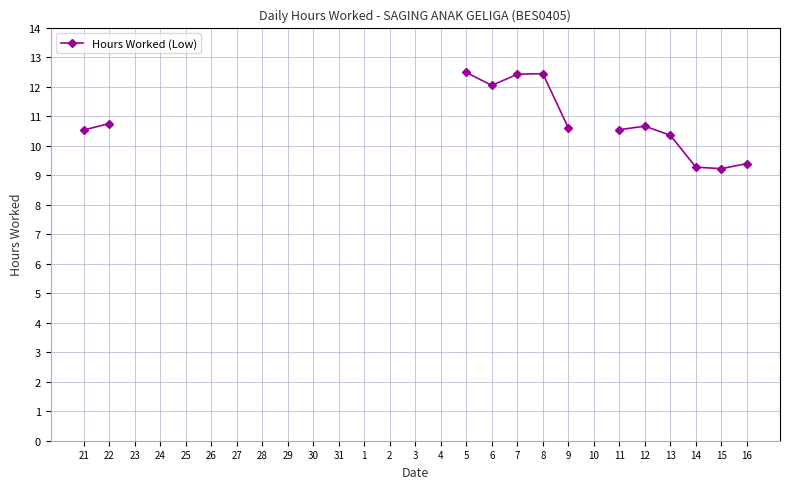

How many interior local valleys (lower than both neighbors) does the data have?

2